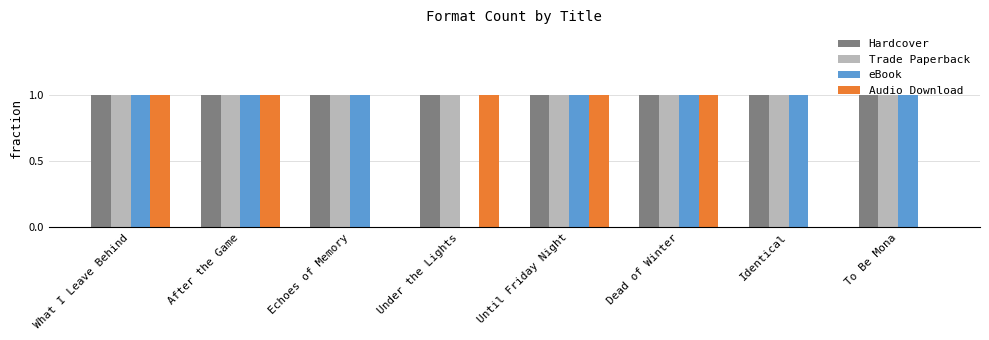

The Hardcover series shows 1 at What I Leave Behind. True or false?

True